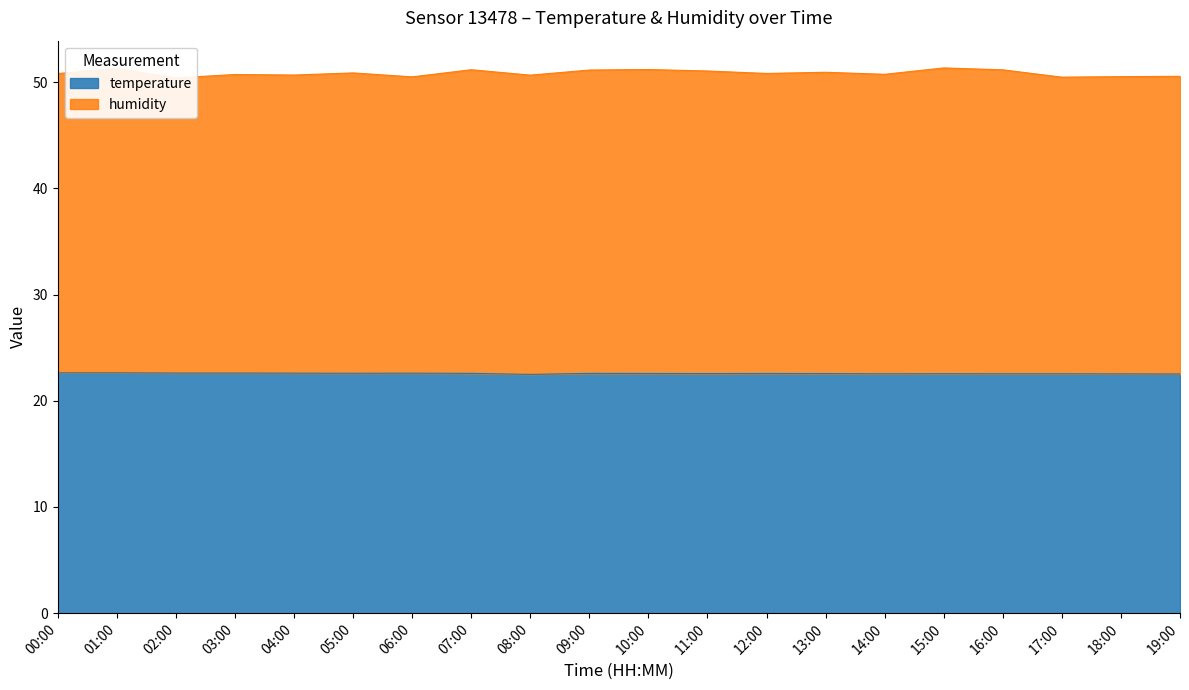

What position from the right is 10:00?

10